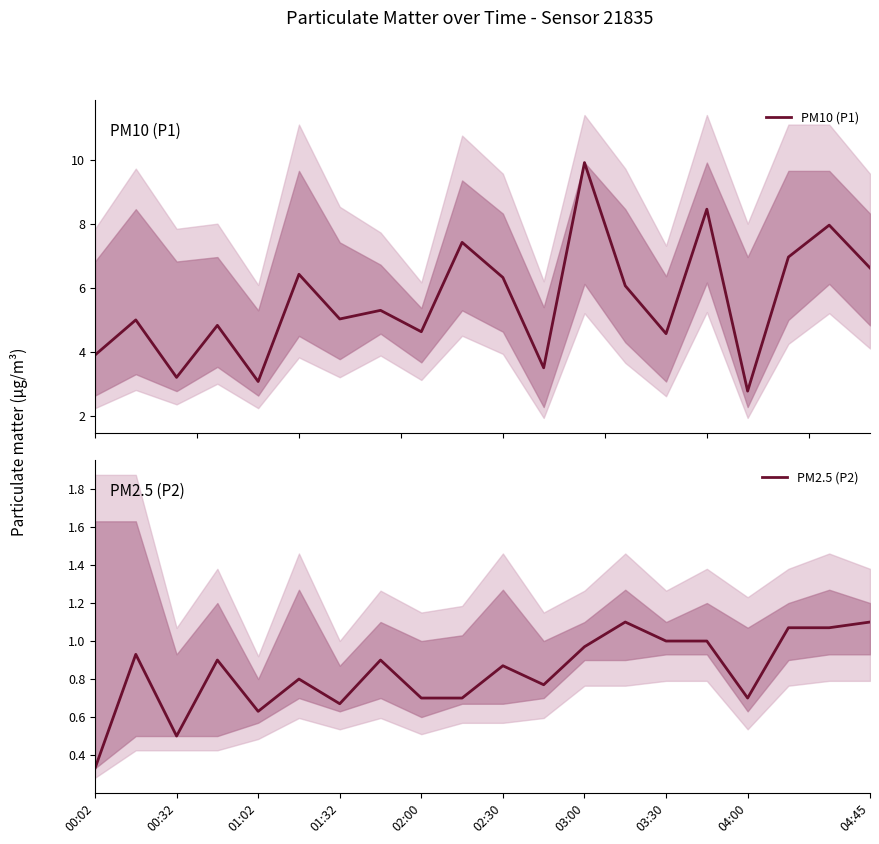

What is the label of the 7th point from the right?

13